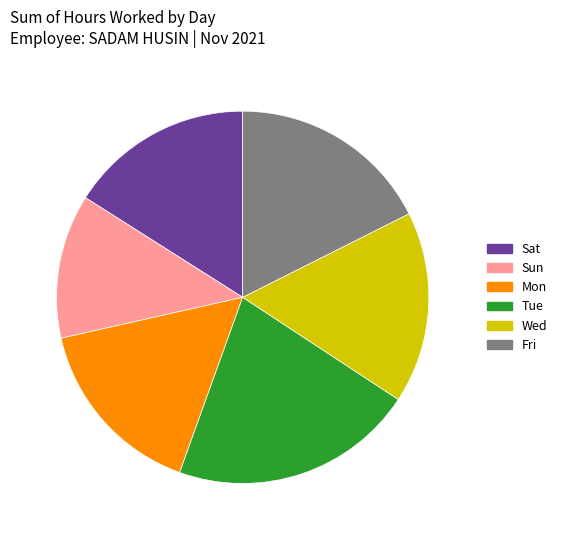

Does any single category account for the majority?

No